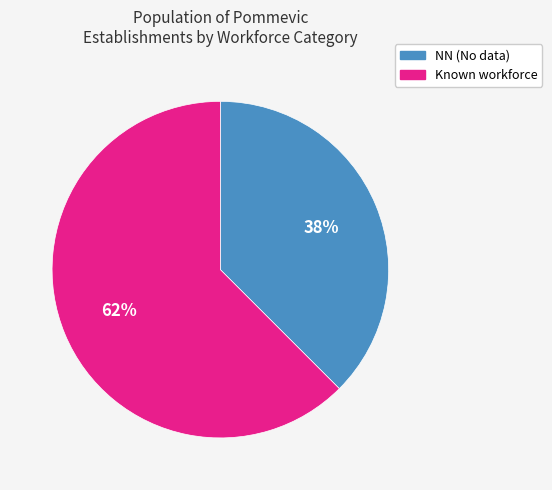

Is there a majority slice in this chart?

Yes